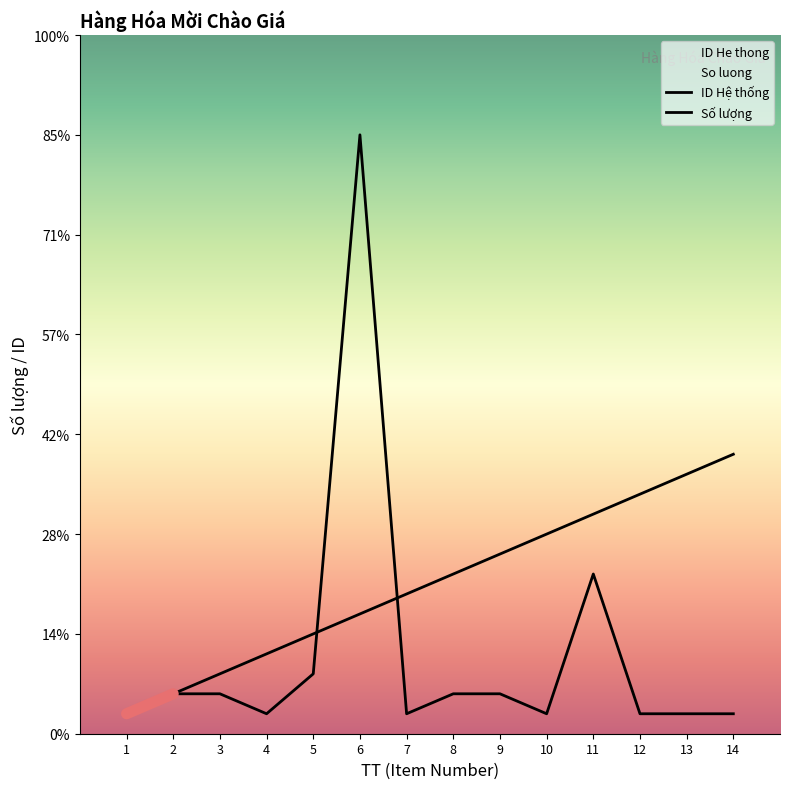

What is the approximate value of ID He thong at 6?

6